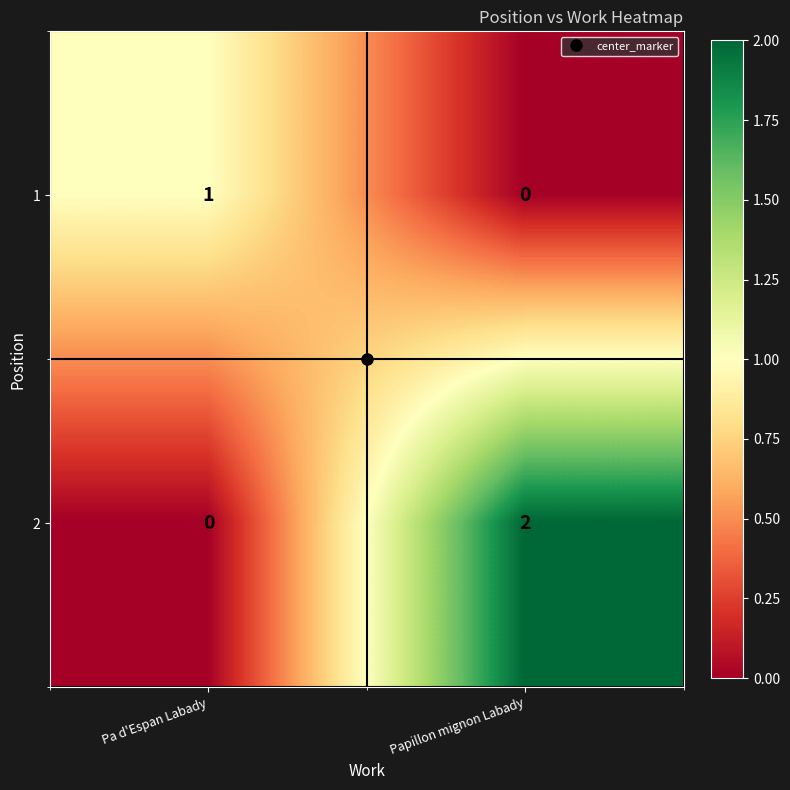

Which category has the highest value across all series?

Papillon mignon Labady